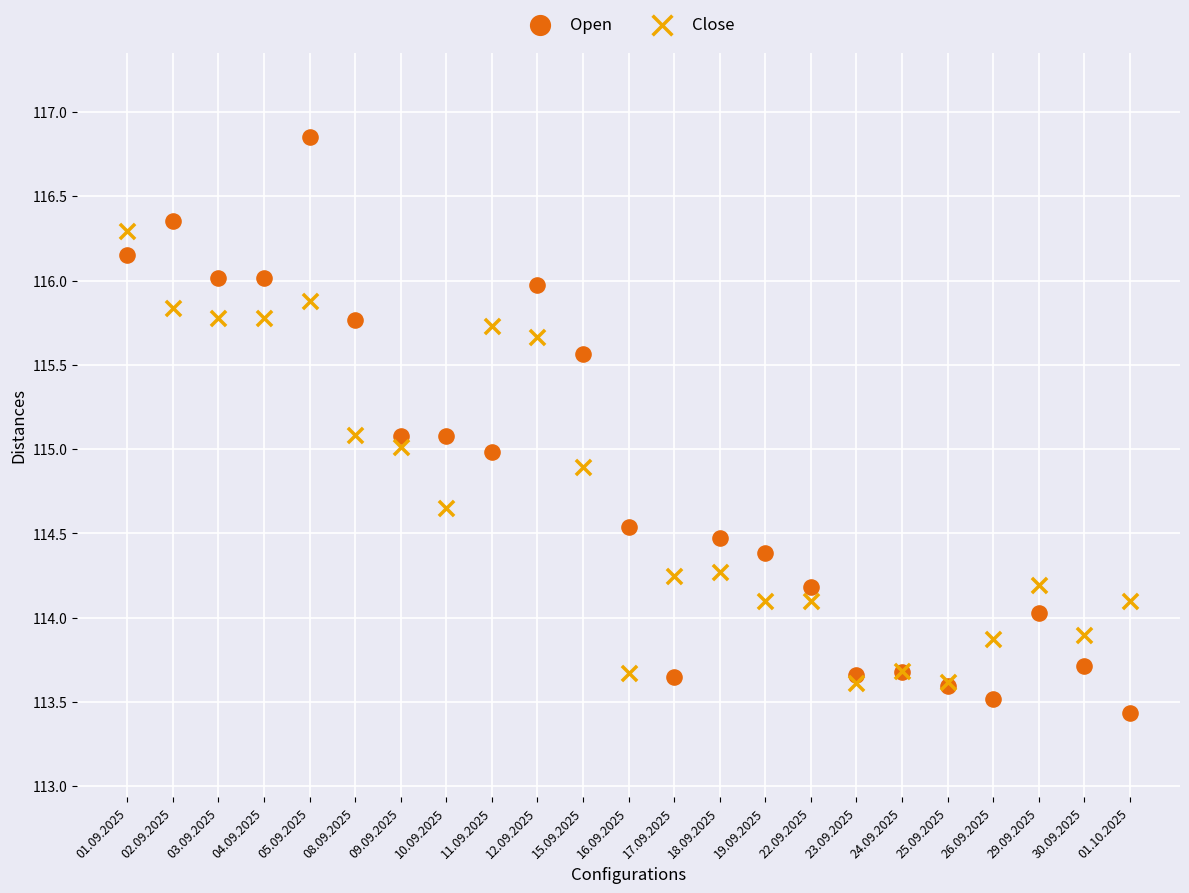

Which series reaches the minimum Y coordinate?

Open